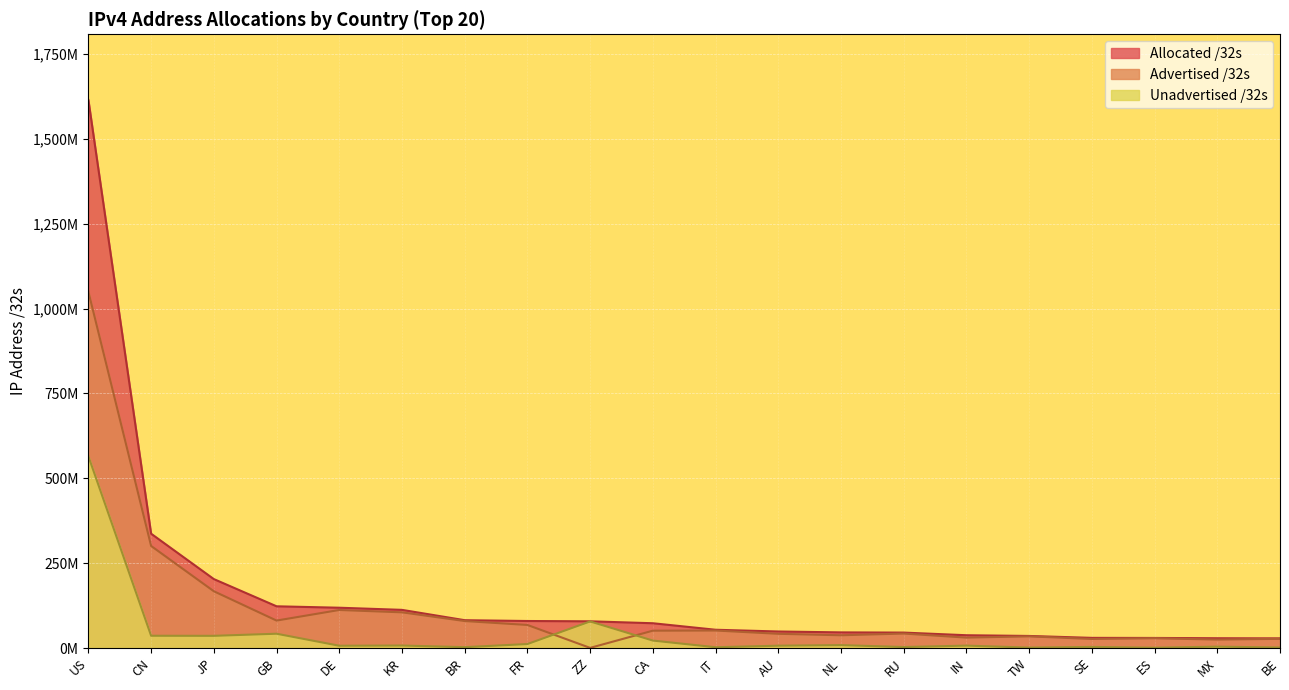

How many lines are shown in the chart?

3